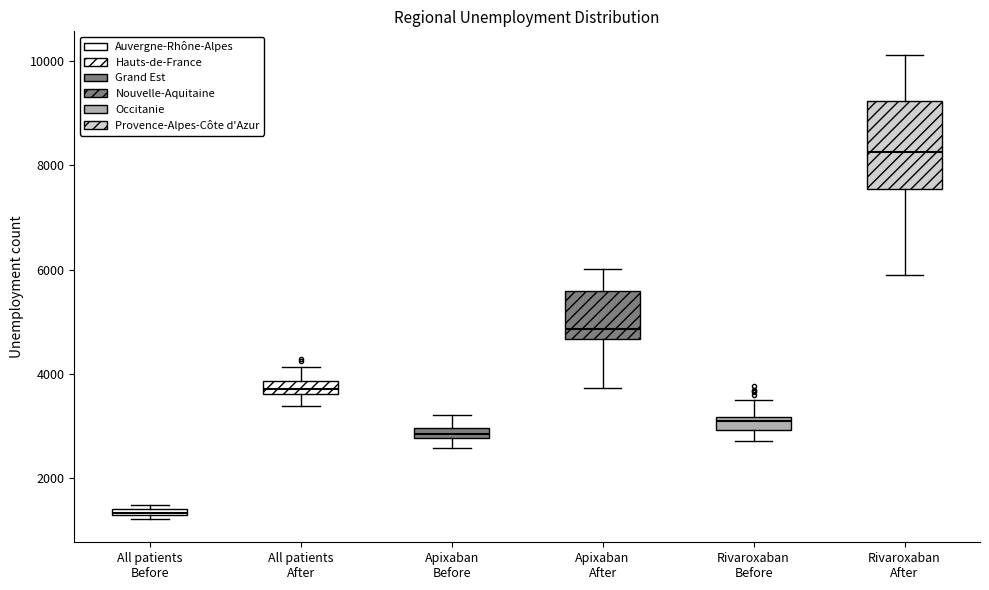

Where does the lower whisker of the box for Apixaban After end on the y-axis? The values are not printed on the chart, so give them approximately, as read against the axis.

3800